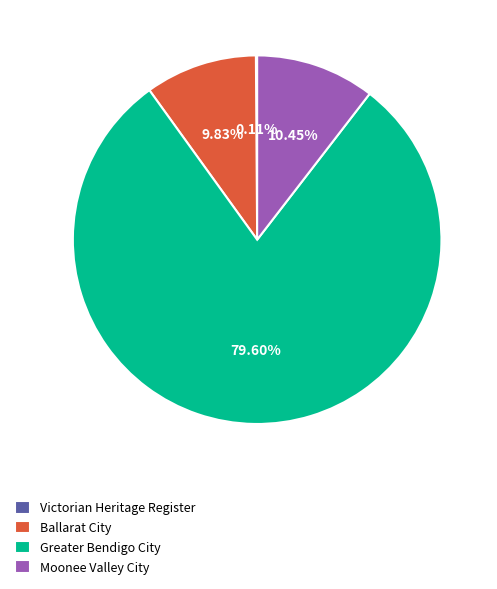

What is the largest slice in the pie chart?

Greater Bendigo City